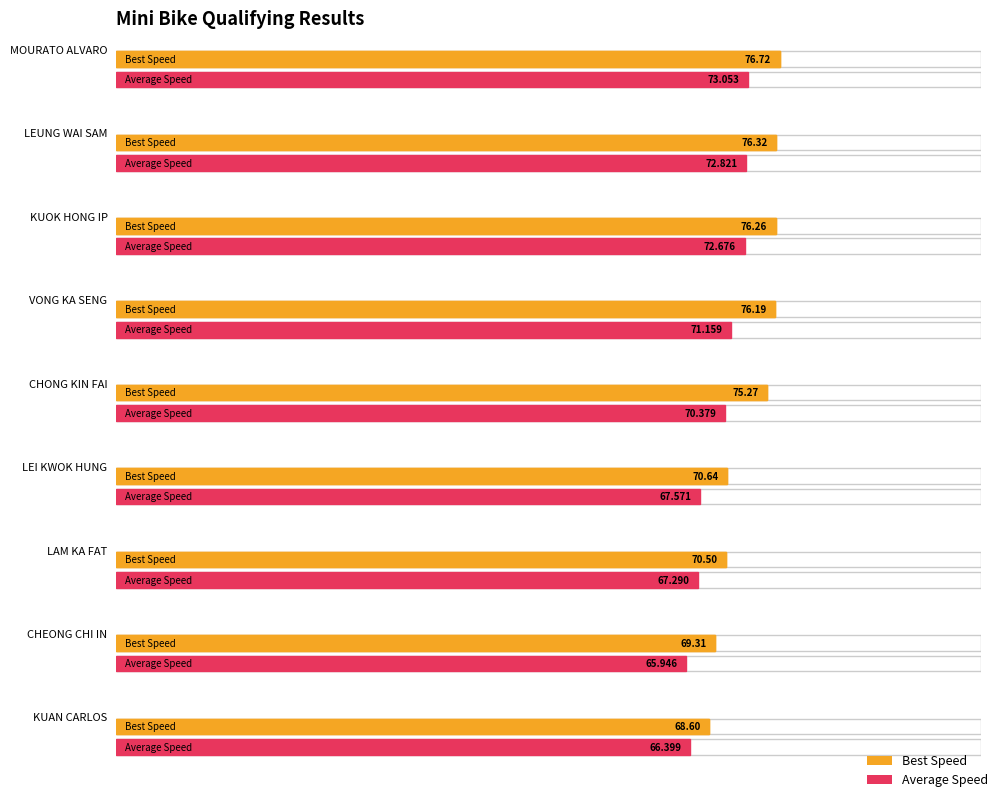

What is the label of the 6th bar from the left?

LEI KWOK HUNG